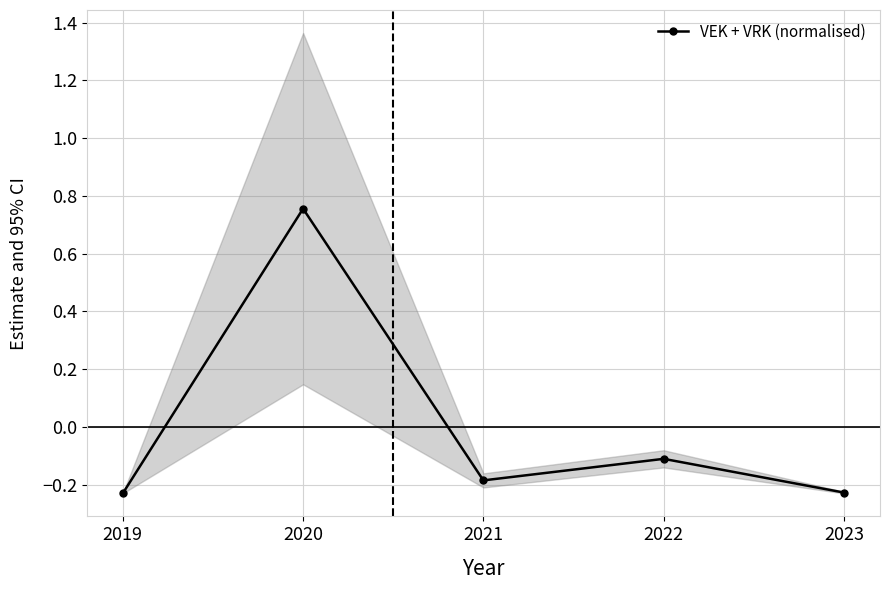

The chart shows a value of -0.3 at 2021. True or false?

False